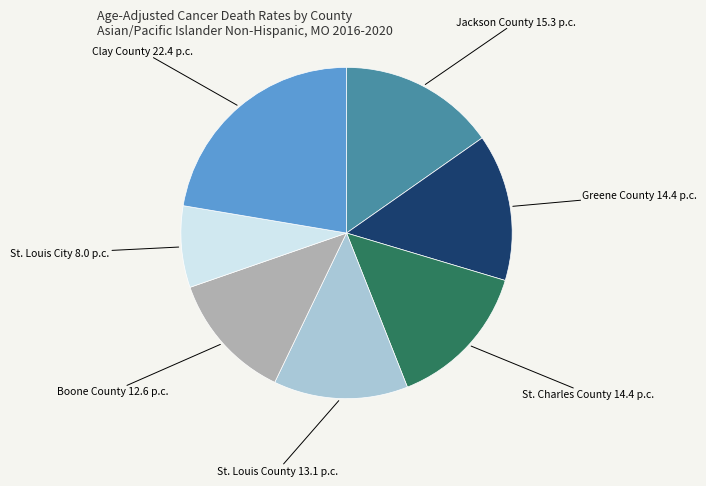

Does any single category account for the majority?

No